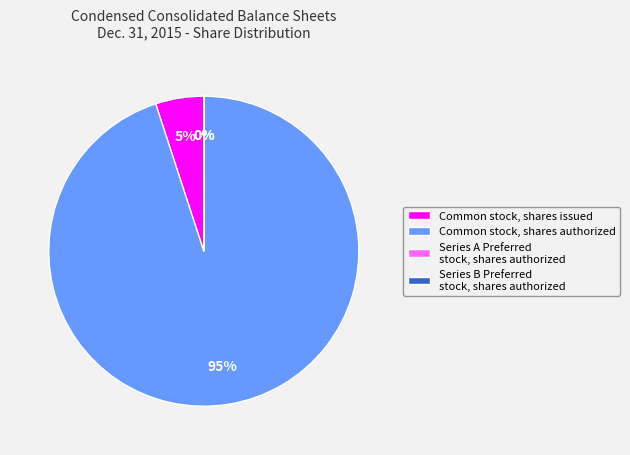

Is it true that Common stock, shares authorized is 87% of the pie?

False